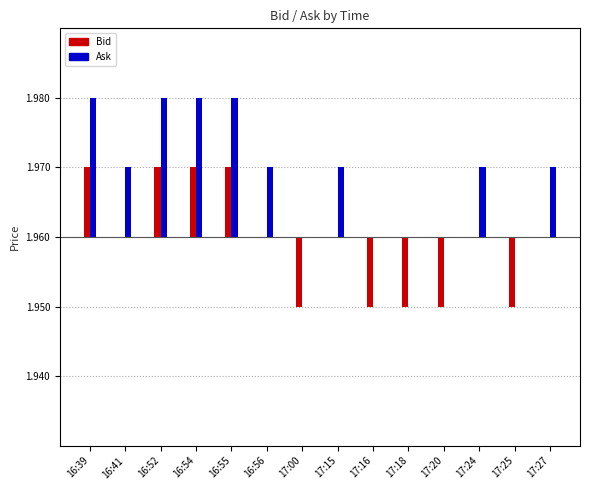

What position from the right is 17:25?

2